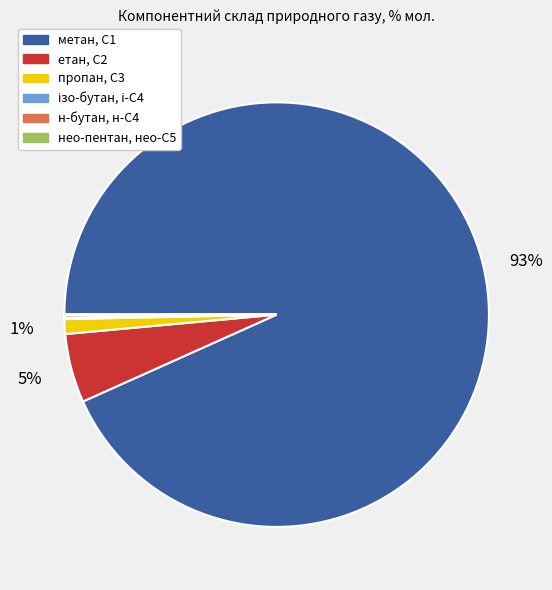

Which has a higher value, пропан, С3 or метан, С1?

метан, С1